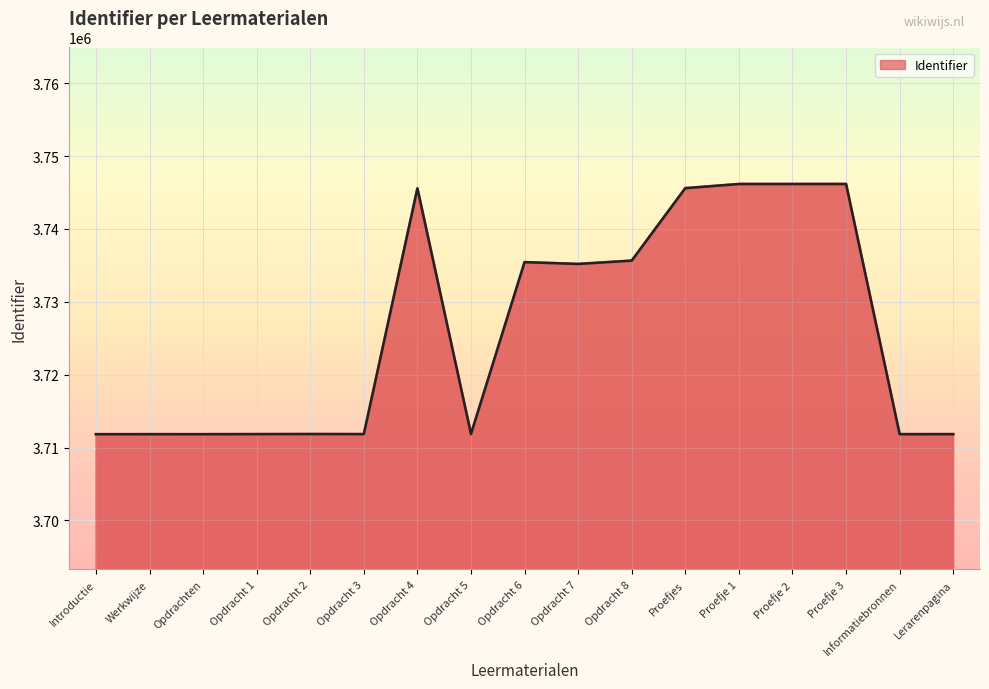

List the labels in order of value, smallest first.

Introductie, Opdrachten, Werkwijze, Informatiebronnen, Lerarenpagina, Opdracht 1, Opdracht 3, Opdracht 2, Opdracht 5, Opdracht 7, Opdracht 6, Opdracht 8, Opdracht 4, Proefjes, Proefje 1, Proefje 2, Proefje 3